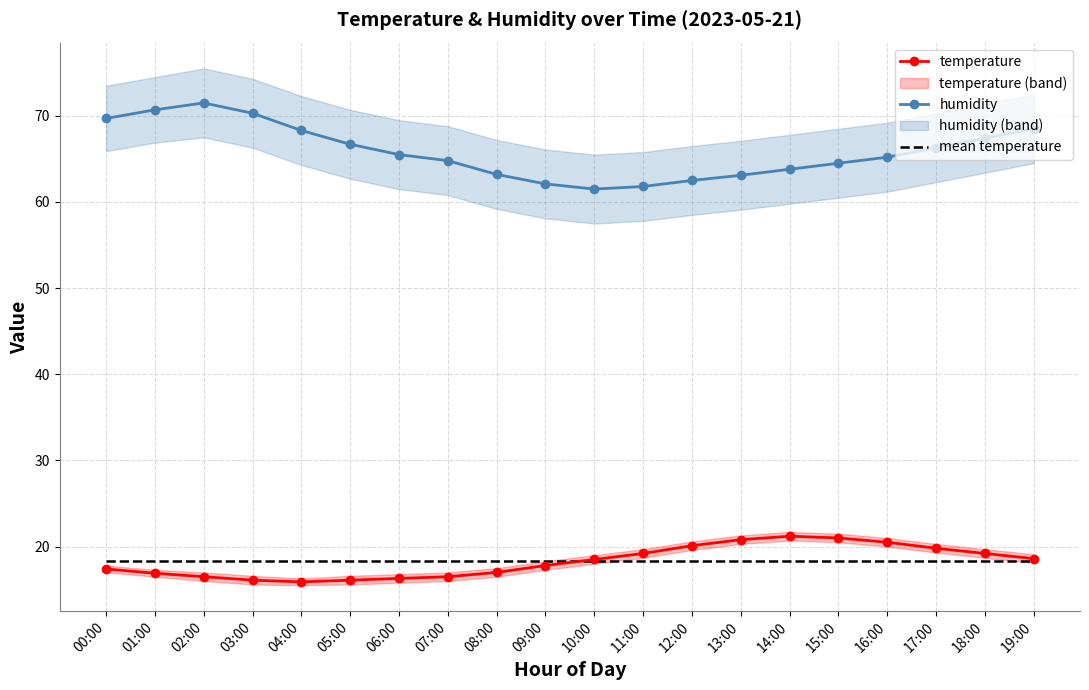

Is it true that mean temperature equals 25.3 at 05:00?

False